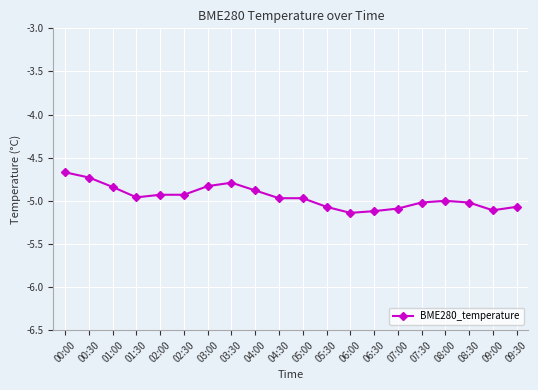

Is it true that the value at 00:00 is -4.7?

True